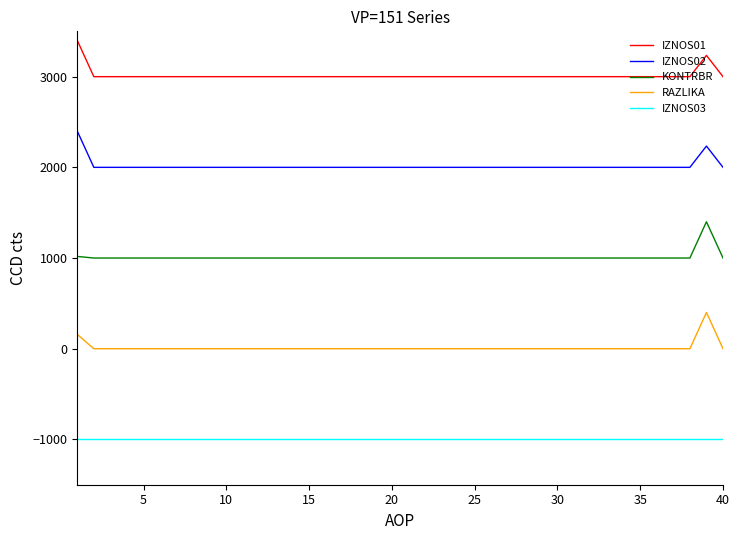

Which series has the largest total across all categories?

IZNOS01